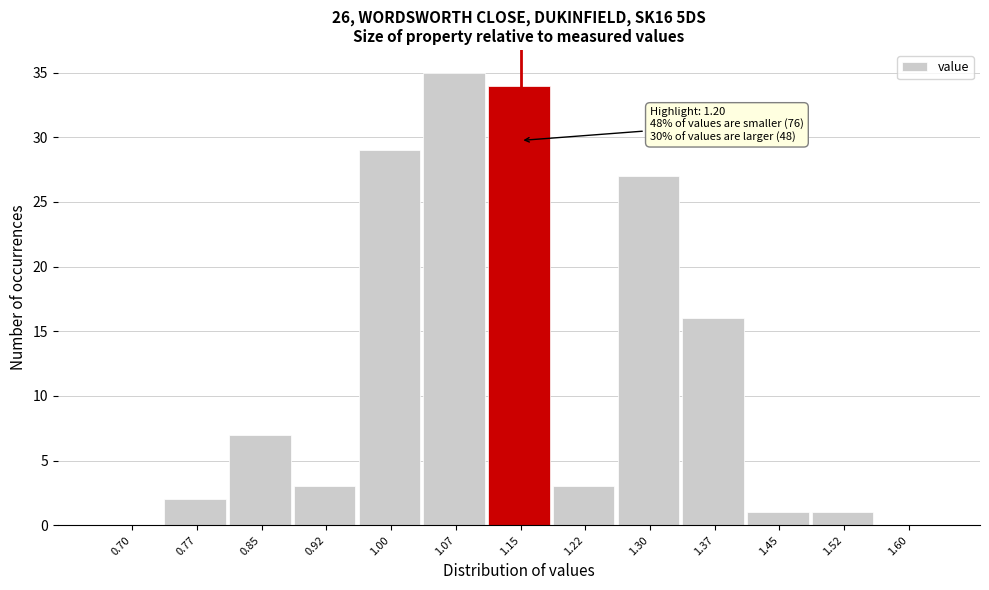

Reading right to left, what are all the values shown in this chart?

1.60=0	1.52=1	1.45=1	1.37=16	1.30=27	1.22=3	1.15=34	1.07=35	1.00=29	0.92=3	0.85=7	0.77=2	0.70=0